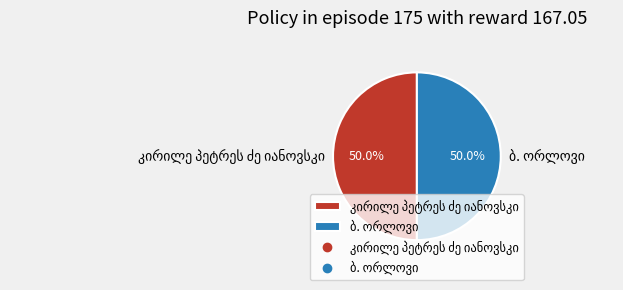

To the nearest percent, what portion does კირილე პეტრეს ძე იანოვსკი represent?

50%